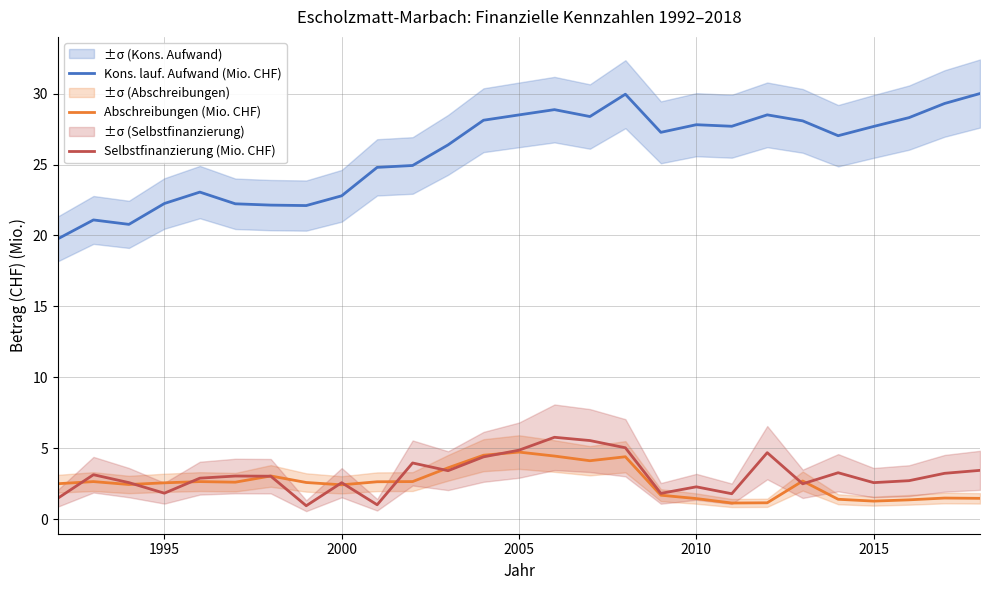

What is the difference between the second highest and second lowest values in the Selbstfinanzierung (Mio. CHF) series?

4.5